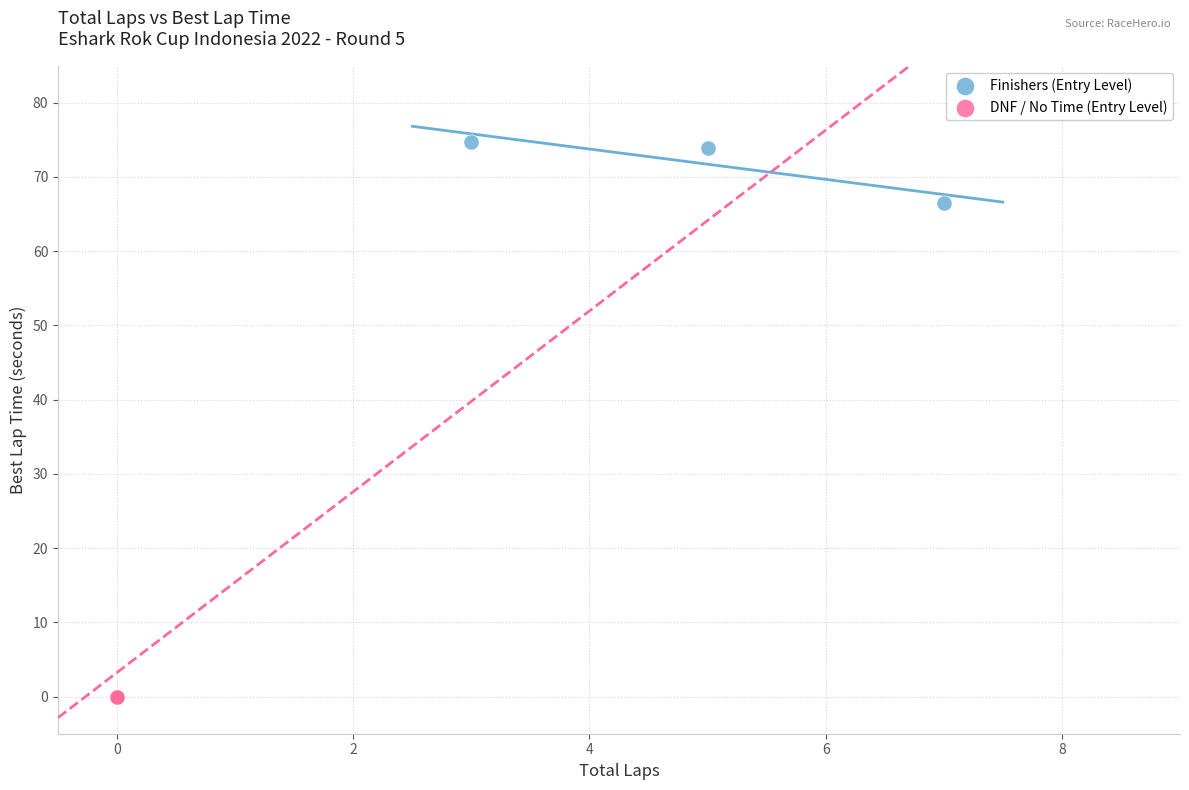

Which series contains the highest Y value?

Finishers (Entry Level)